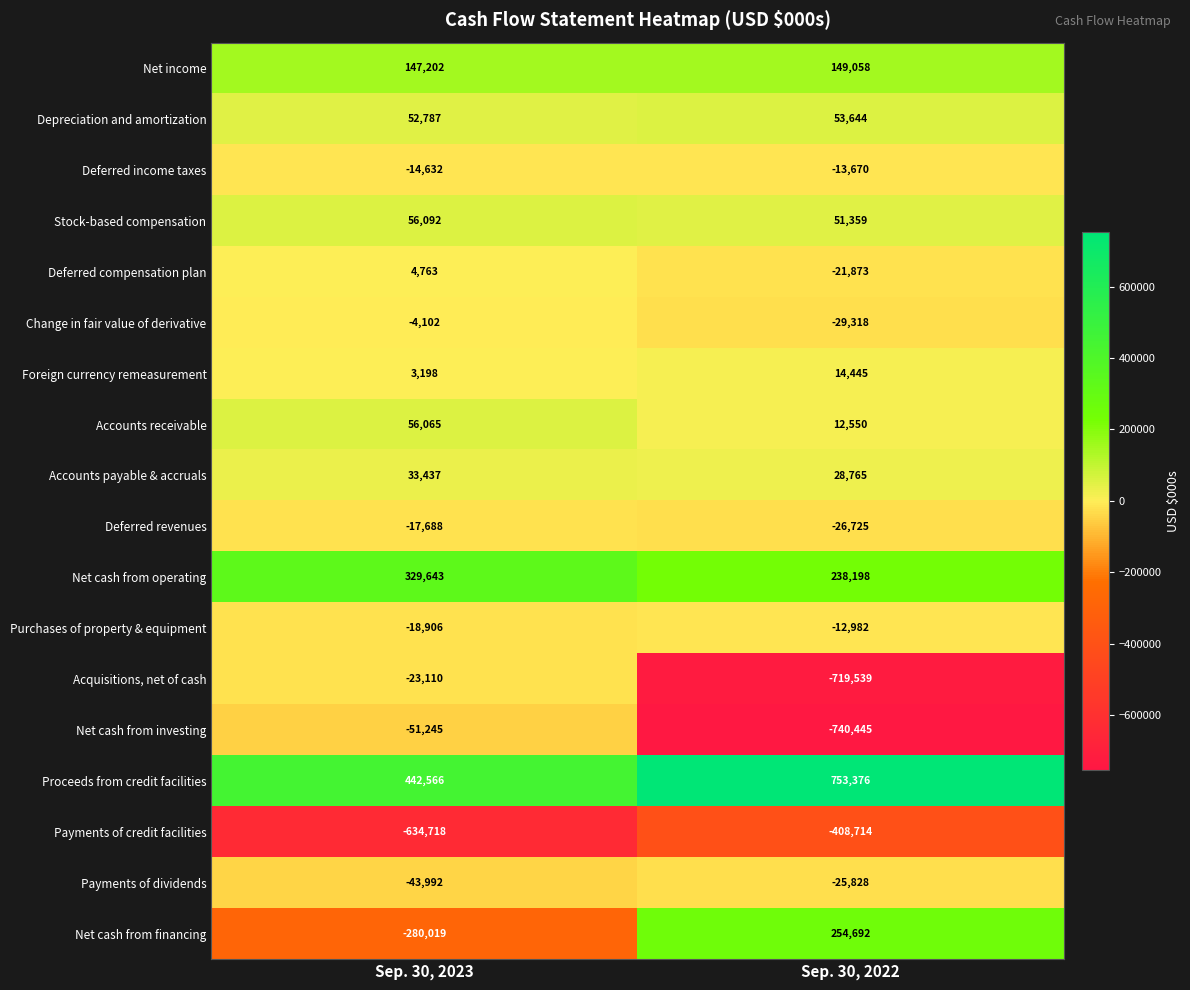

Where is Depreciation and amortization nearest to the value 53215?

Sep. 30, 2023